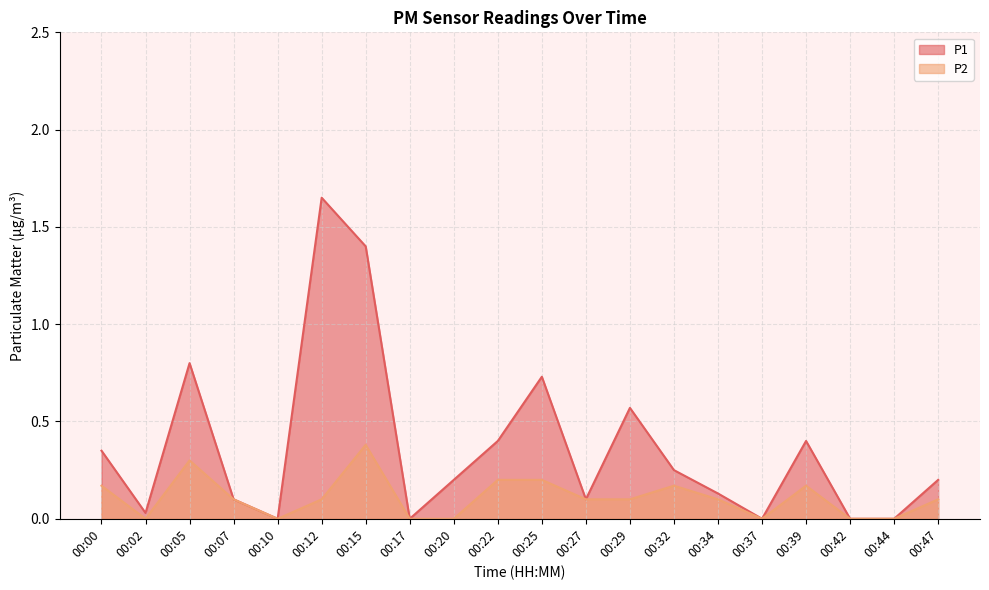

Is it true that P2 equals 0.0 at 00:02?

True